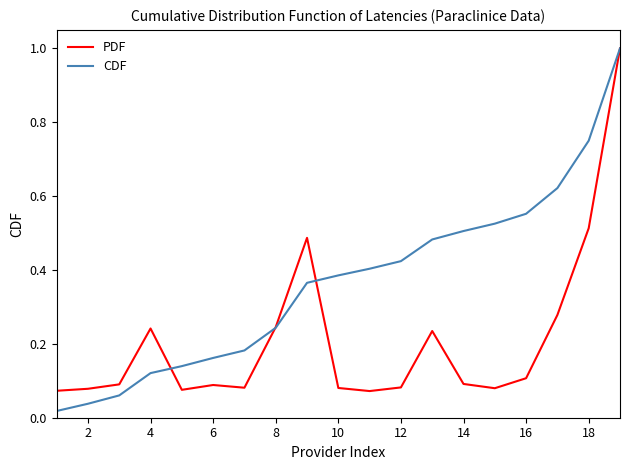

What is the maximum value for CDF?

1.0